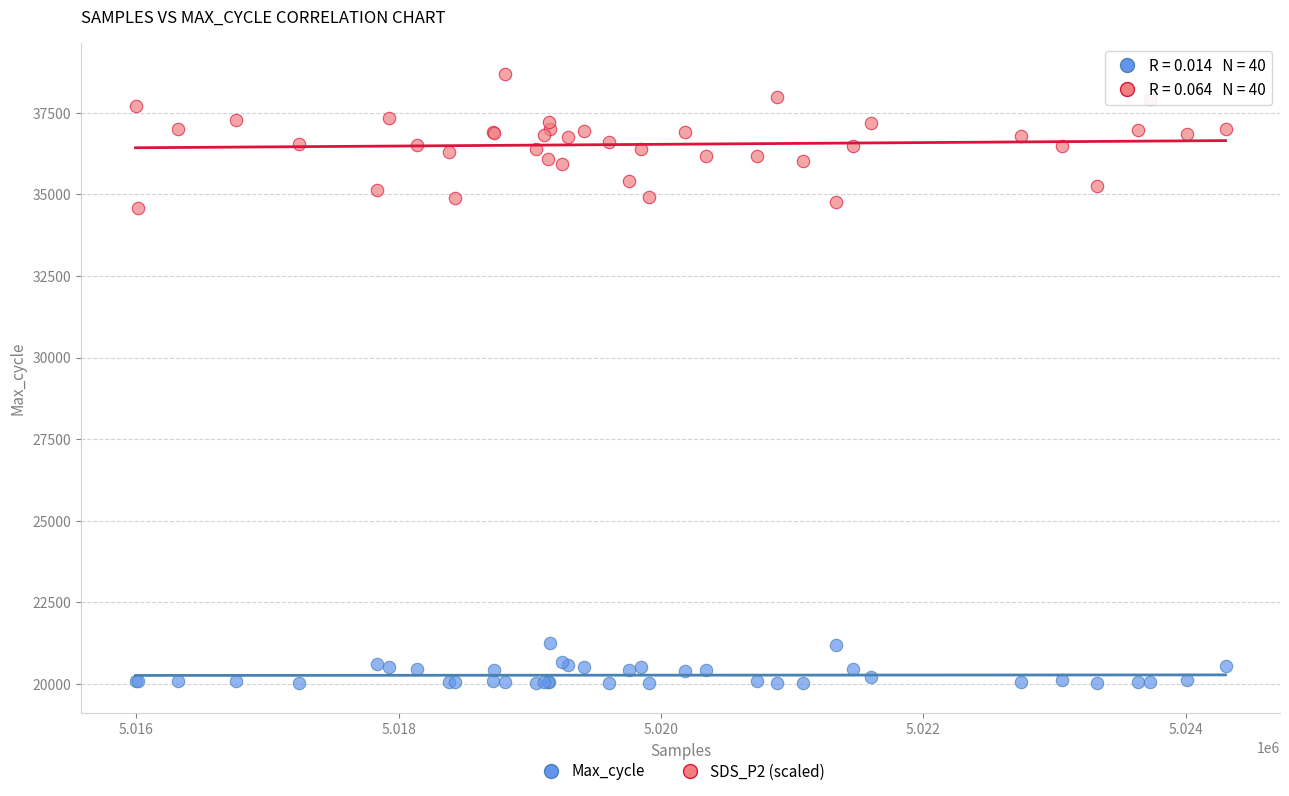

What is the X range (max minus min) for the scatter plot?

8309